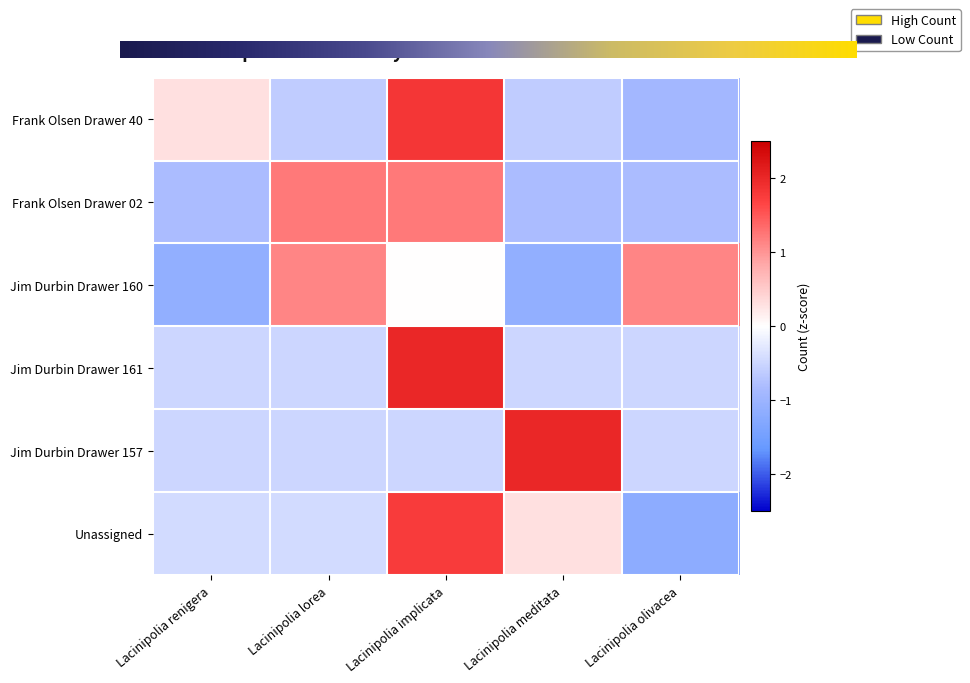

What is the maximum value for Frank Olsen Drawer 40?

1.8